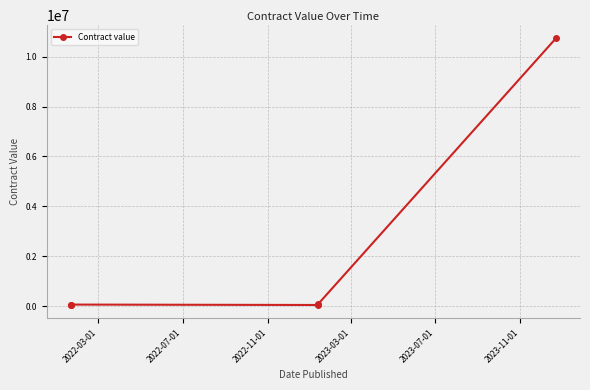

Reading right to left, what are all the values shown in this chart?

10732070	88057	44265	60579	45800